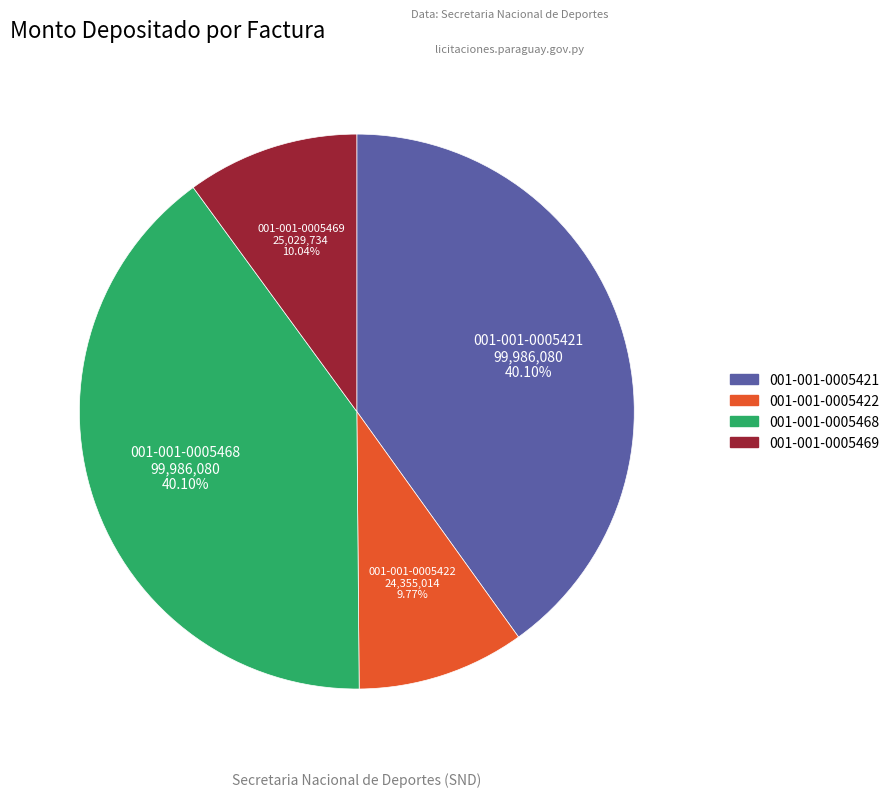

Between 001-001-0005468 and 001-001-0005469, which is larger?

001-001-0005468